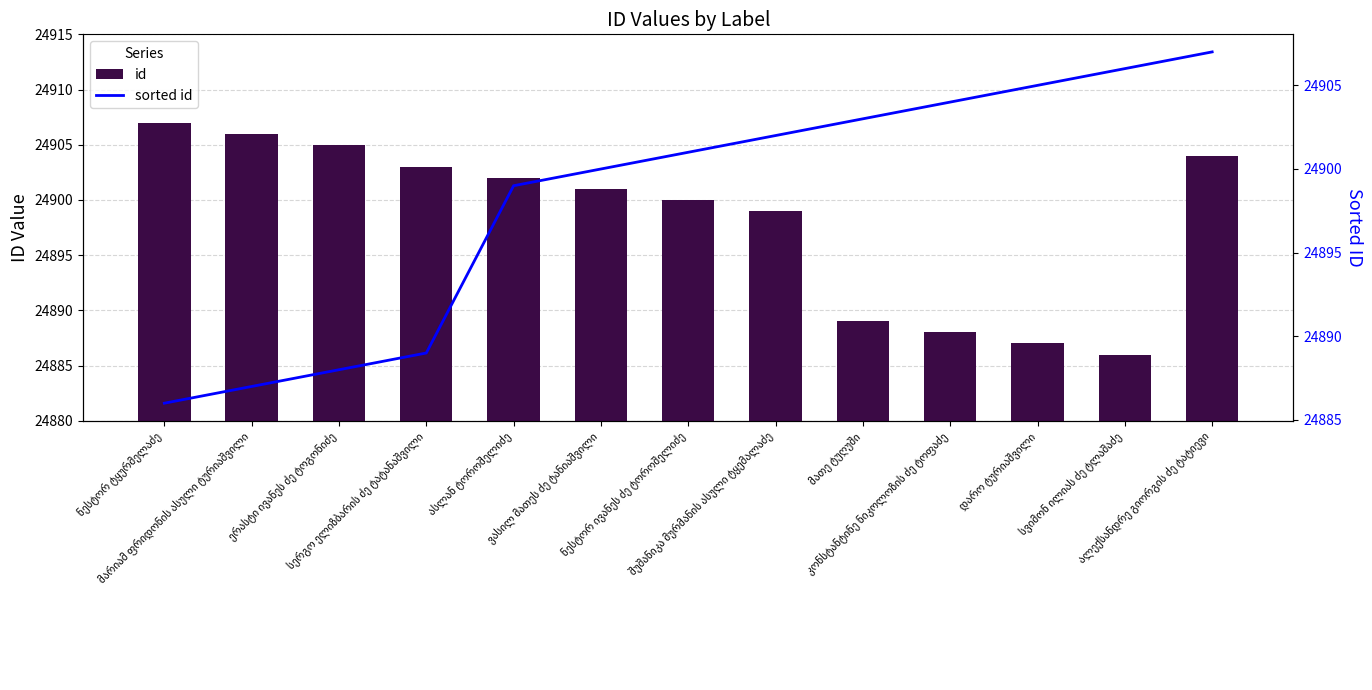

What is the approximate value of sorted id at მარიამ ფრიდონის ასული ტურიაშვილი?

24887